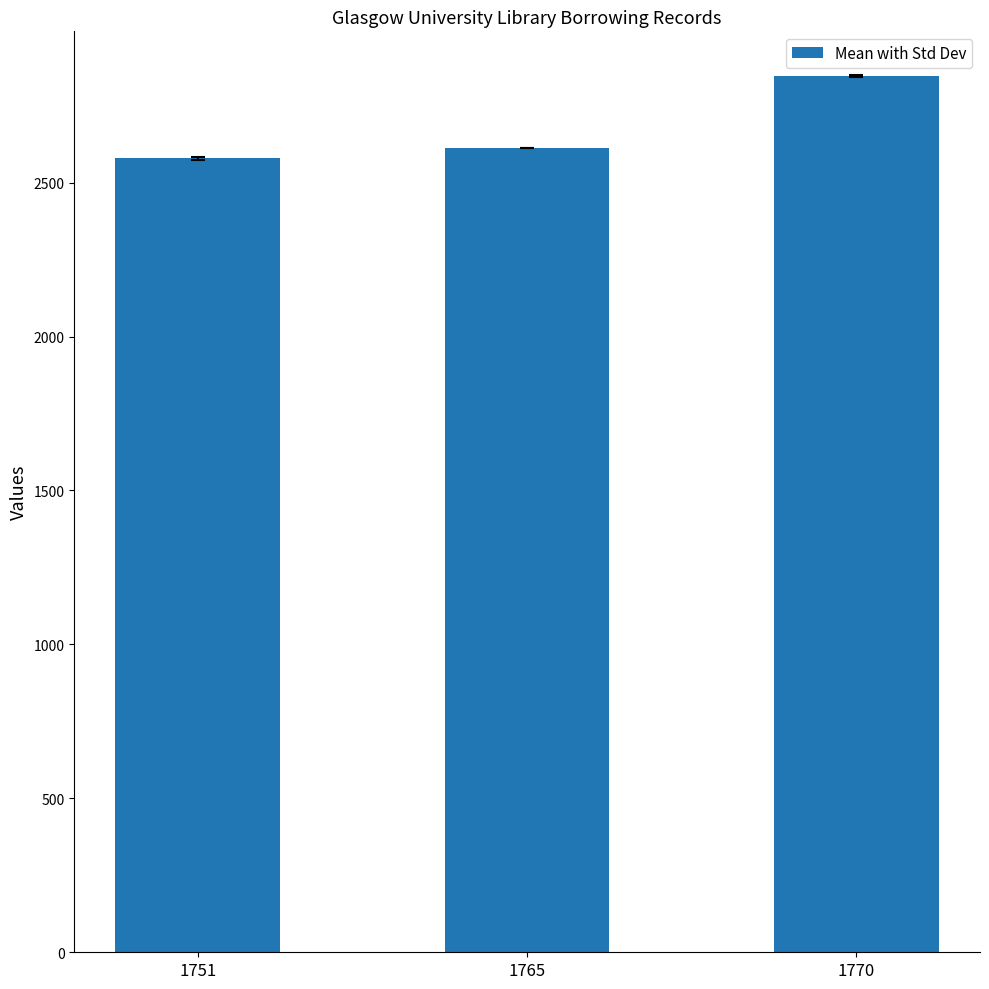

Approximately how many times larger is the value at 1765 compared to 1770?

0.9